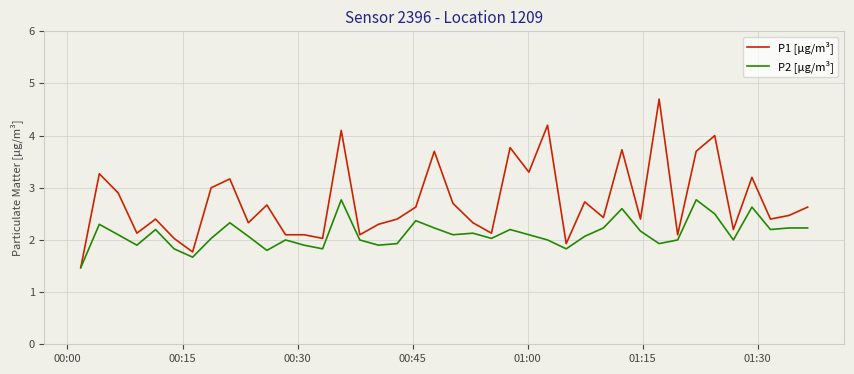

What is the minimum value shown in the chart?

1.5